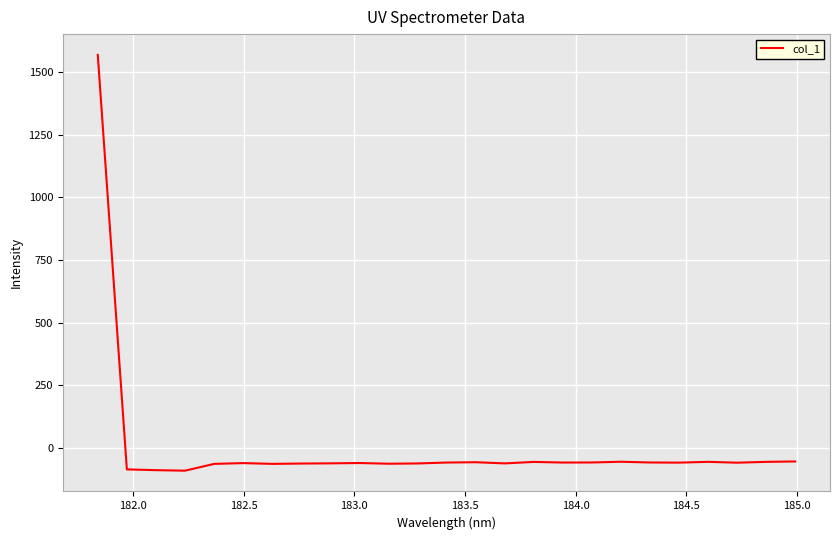

What is the greatest value displayed?

1568.3